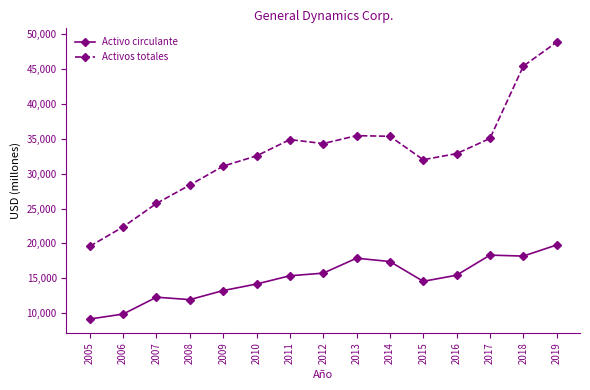

The value of Activos totales at 2014 is 55529. True or false?

False